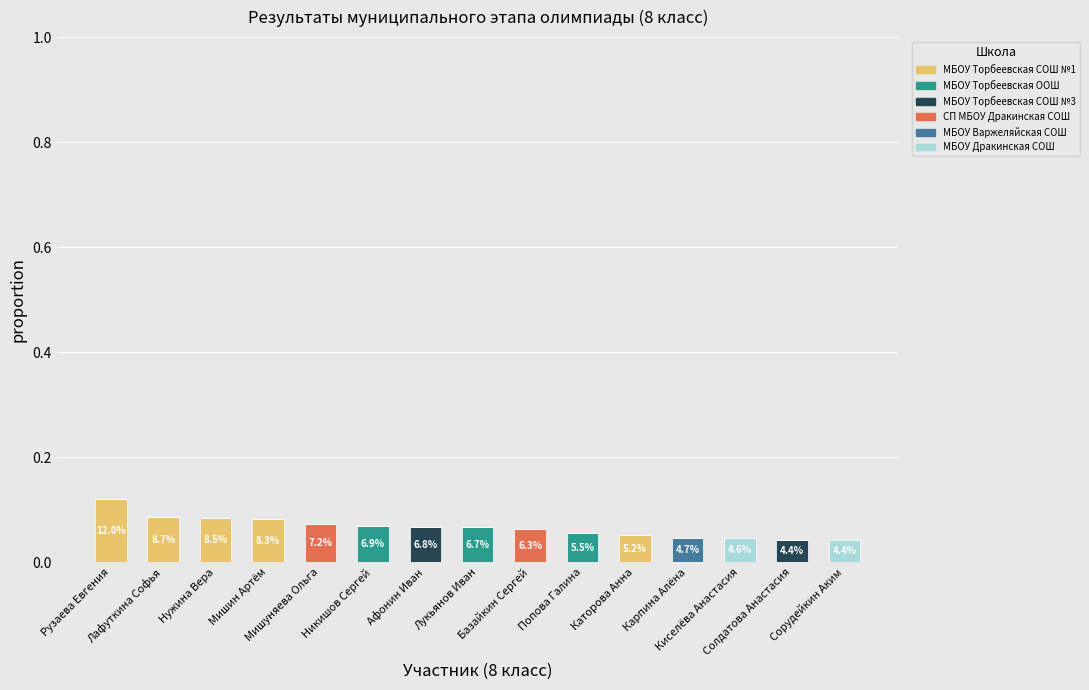

At which category is the sum across all series the highest?

Рузаева Евгения